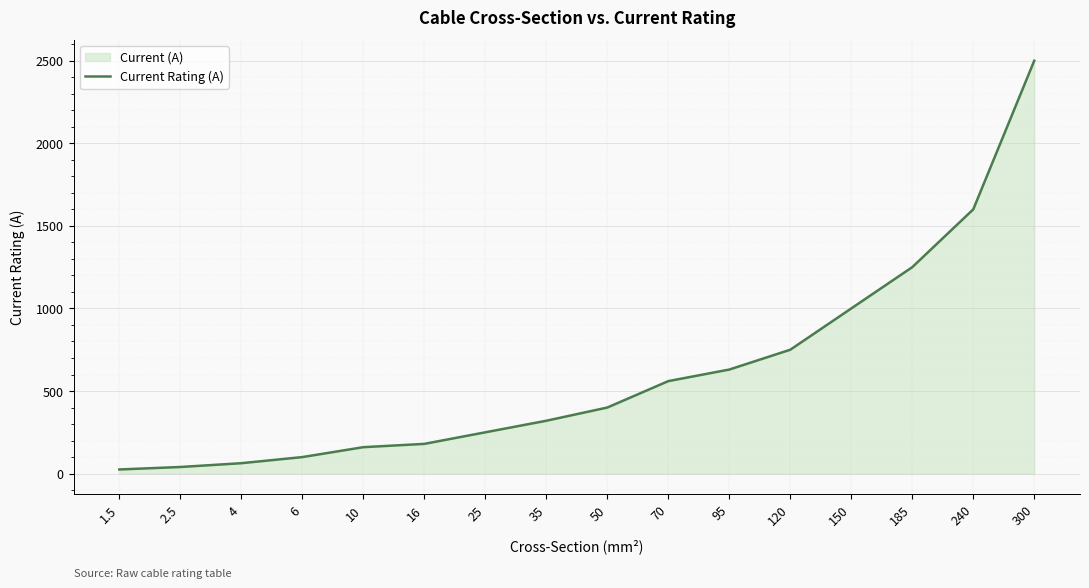

What is the change in value from 70 to 120?

+190